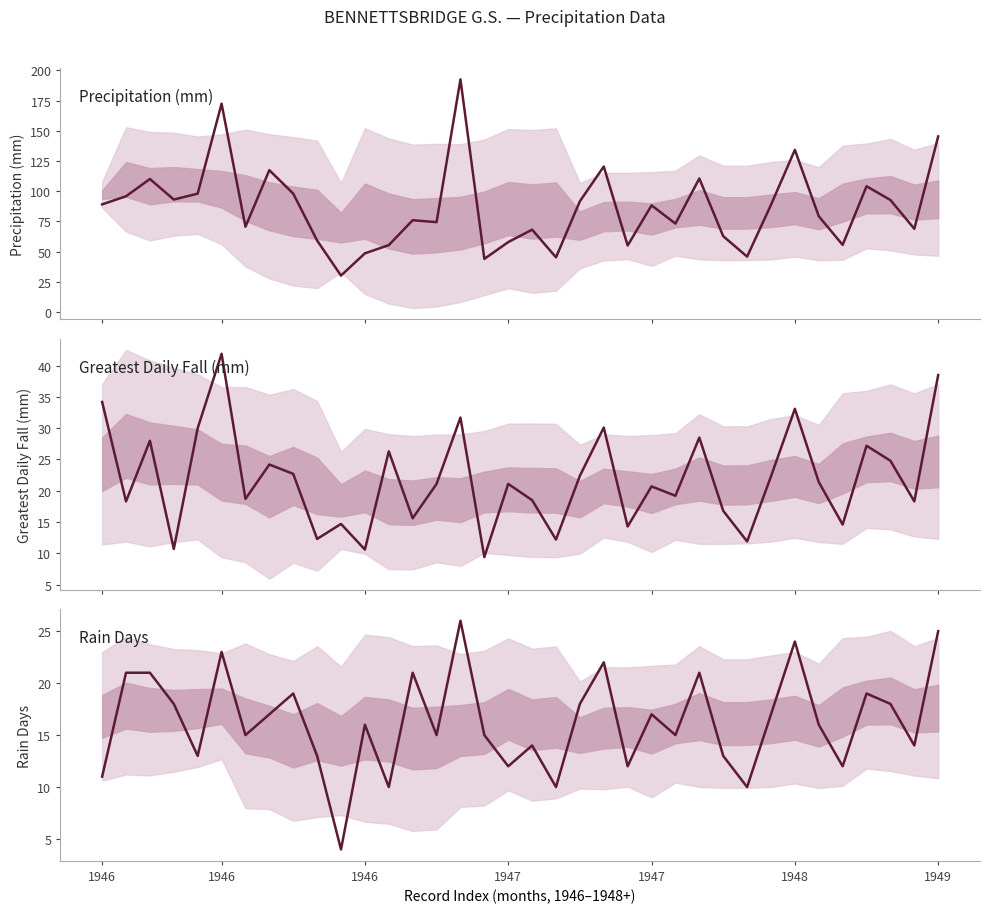

True or false: Rain Days has more than 1 interior local peaks.

True